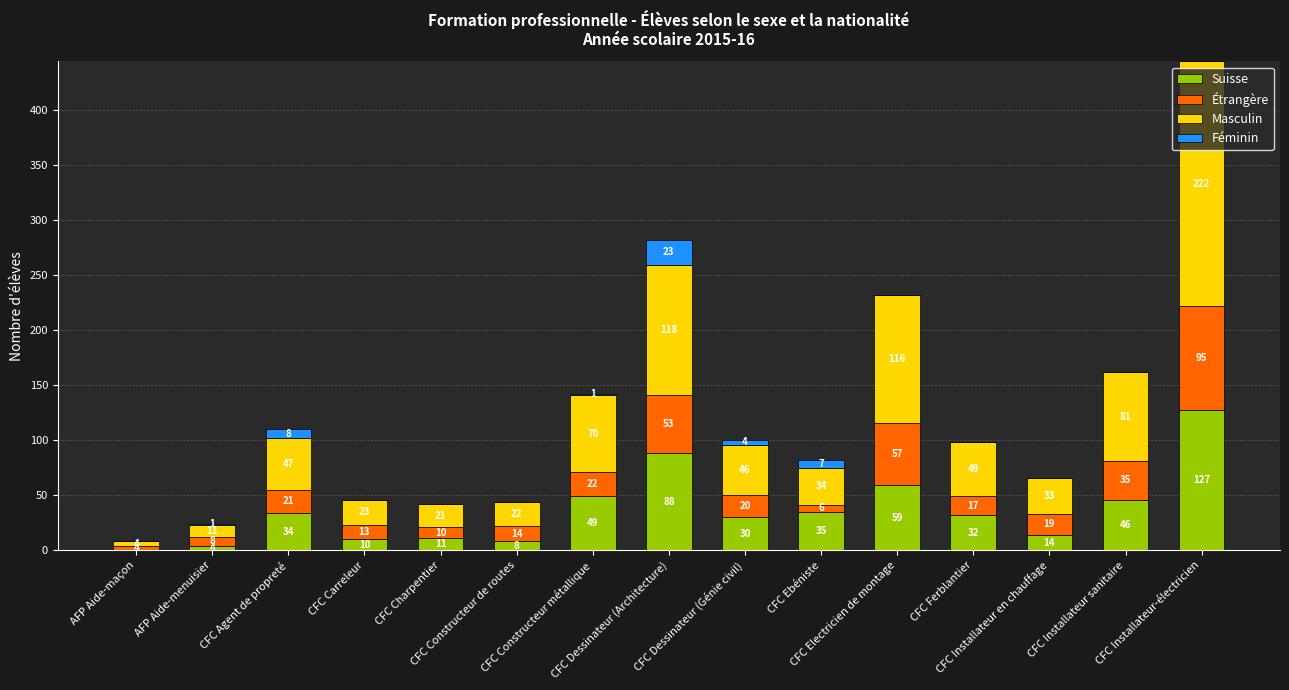

What is the sum of all Suisse values?

547